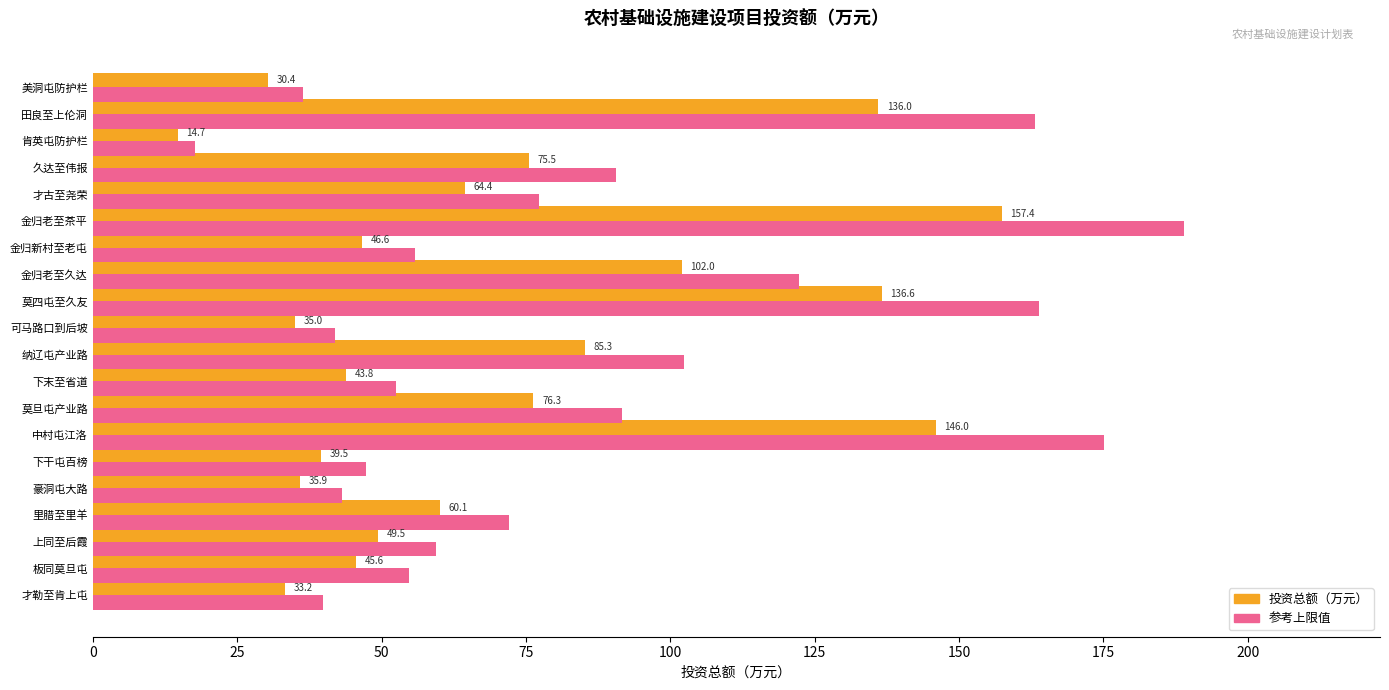

Which label corresponds to the smallest value in the chart?

肯英屯防护栏